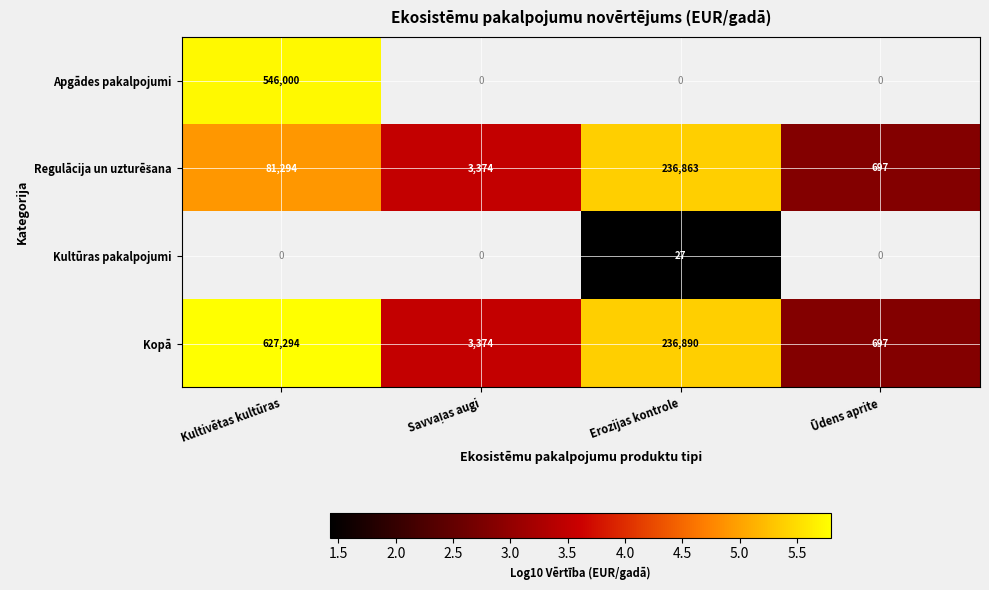

What is the maximum value shown in the chart?

5.8